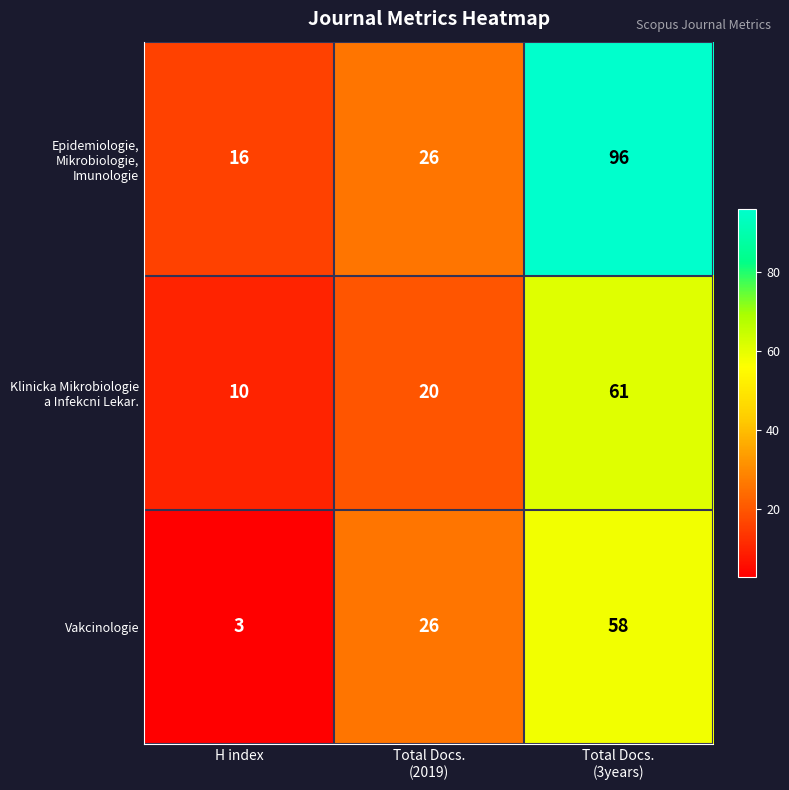

How many Vakcinologie values are between 3 and 58?

3